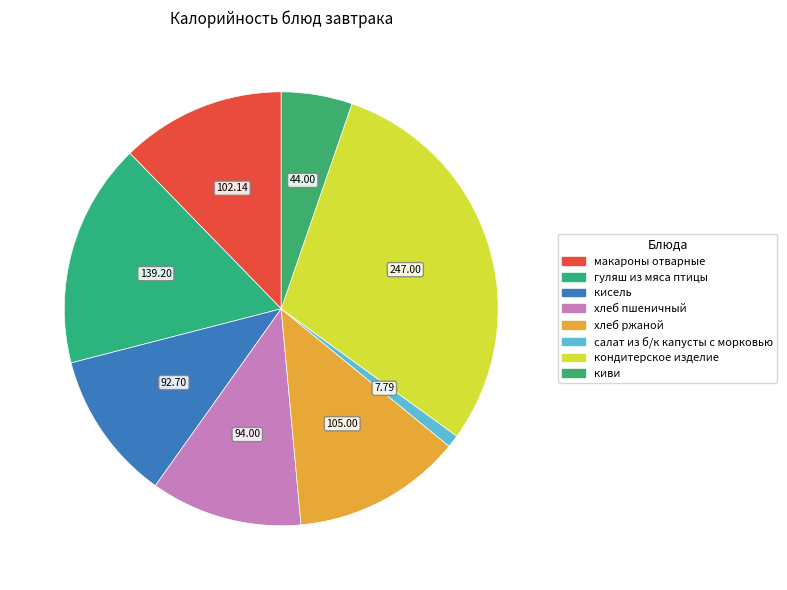

Is there any slice that represents more than half of the pie?

No